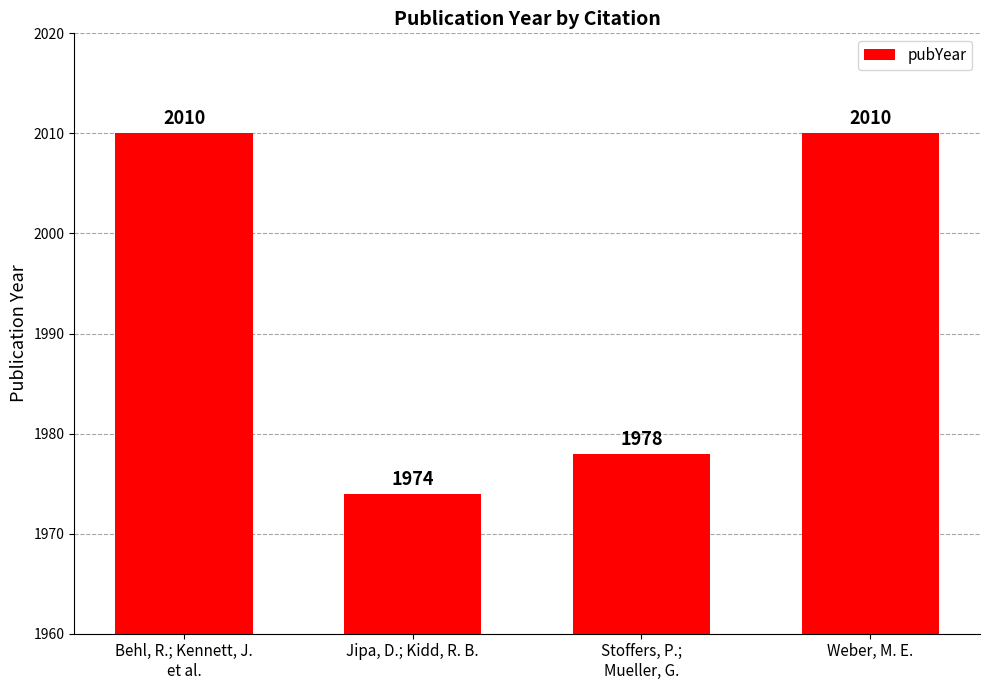

Which has a higher value, Jipa, D.; Kidd, R. B. or Stoffers, P.;
Mueller, G.?

Stoffers, P.;
Mueller, G.